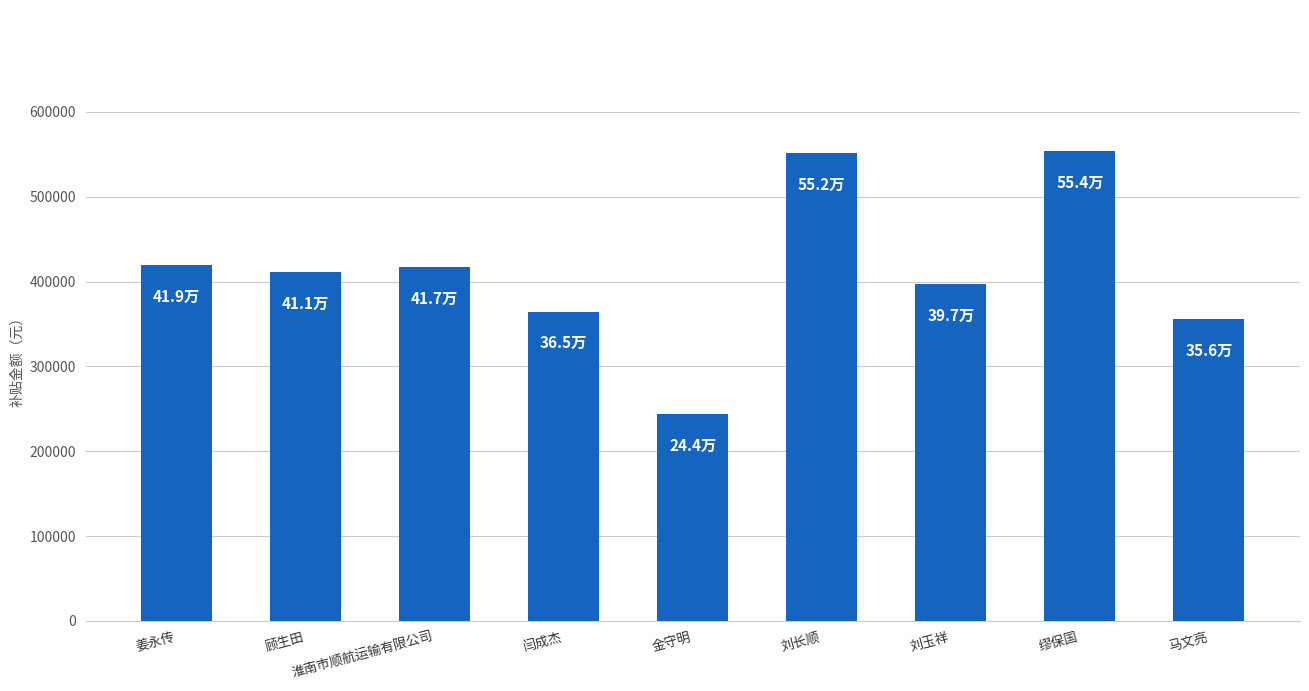

True or false: the data shows 582784 at 刘玉祥.

False